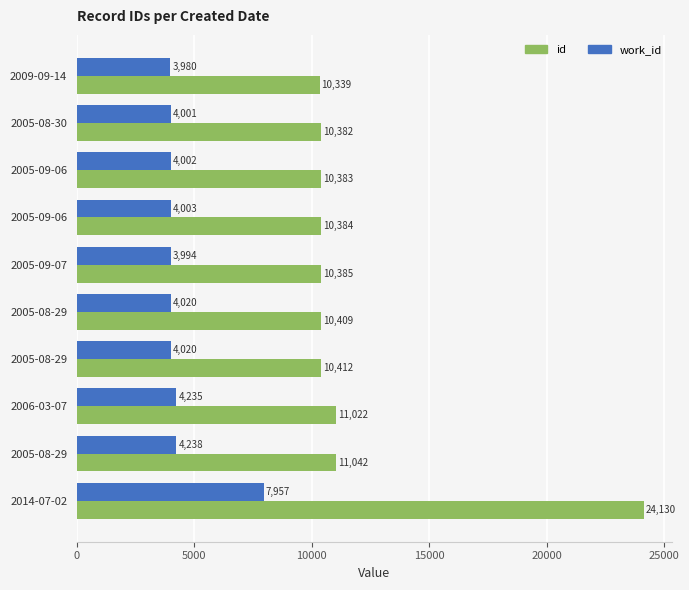

What are all the series names shown in the legend?

id, work_id